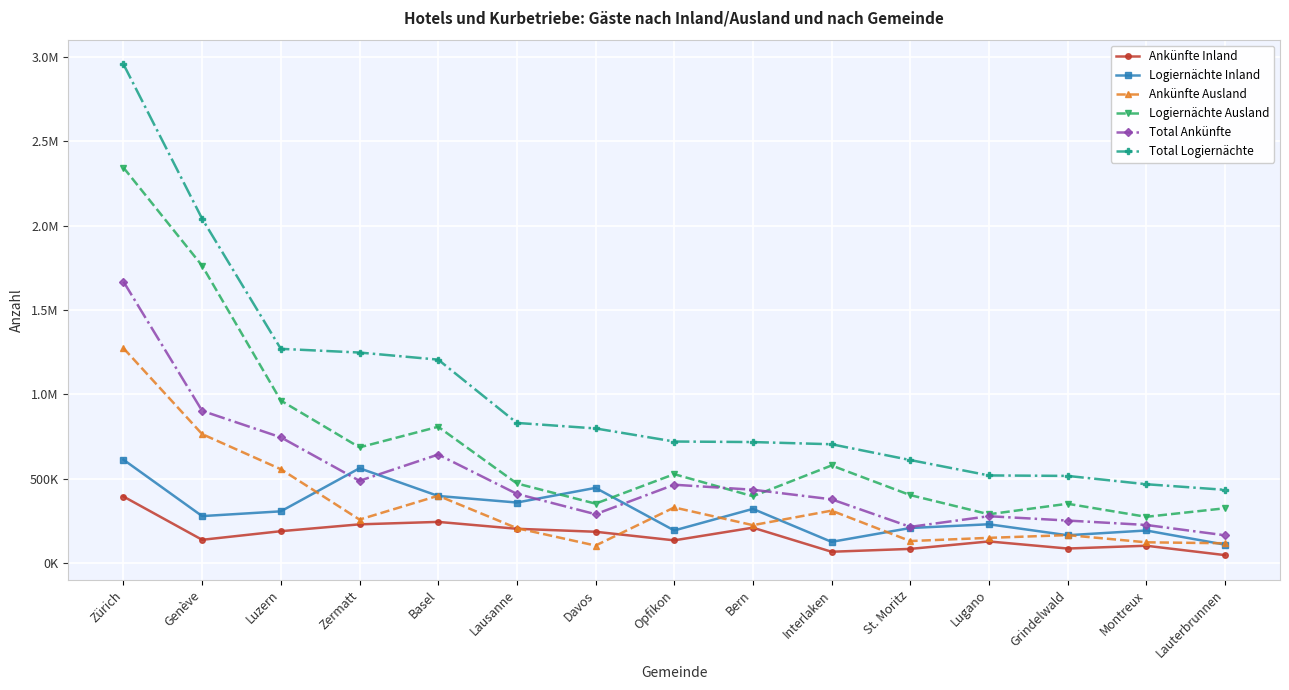

Rank the categories by Logiernächte Inland value from lowest to highest.

Lauterbrunnen, Interlaken, Grindelwald, Montreux, Opfikon, St. Moritz, Lugano, Genève, Luzern, Bern, Lausanne, Basel, Davos, Zermatt, Zürich